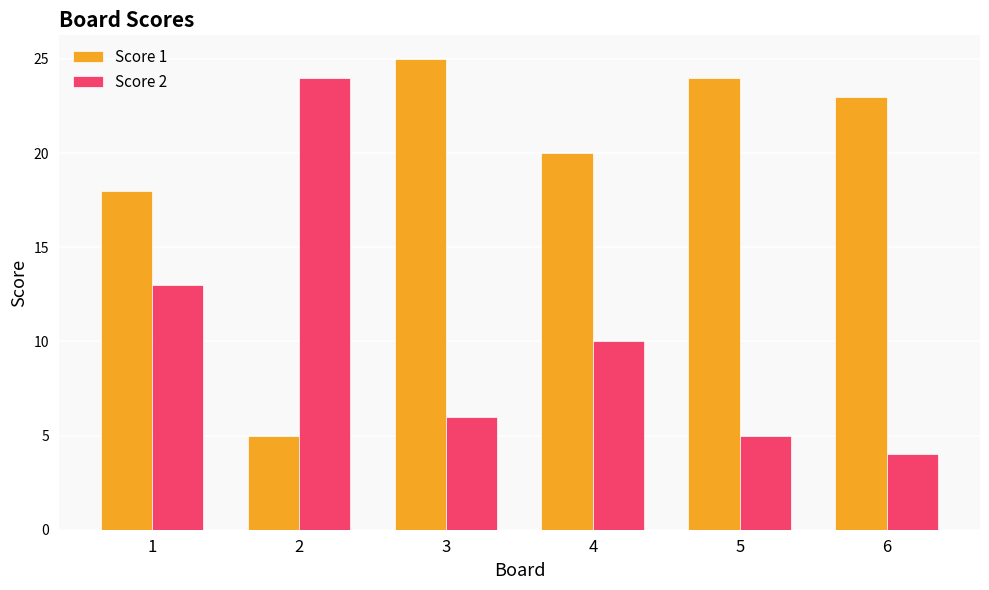

Reading right to left, what are all the values shown in this chart?

Score 1: 6=23	5=24	4=20	3=25	2=5	1=18
Score 2: 6=4	5=5	4=10	3=6	2=24	1=13